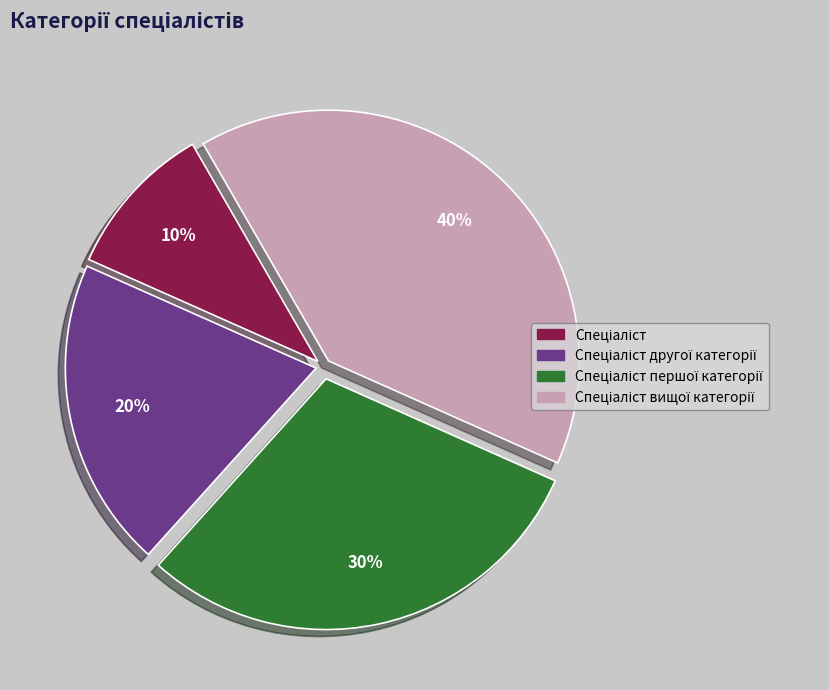

Is there any slice that represents more than half of the pie?

No